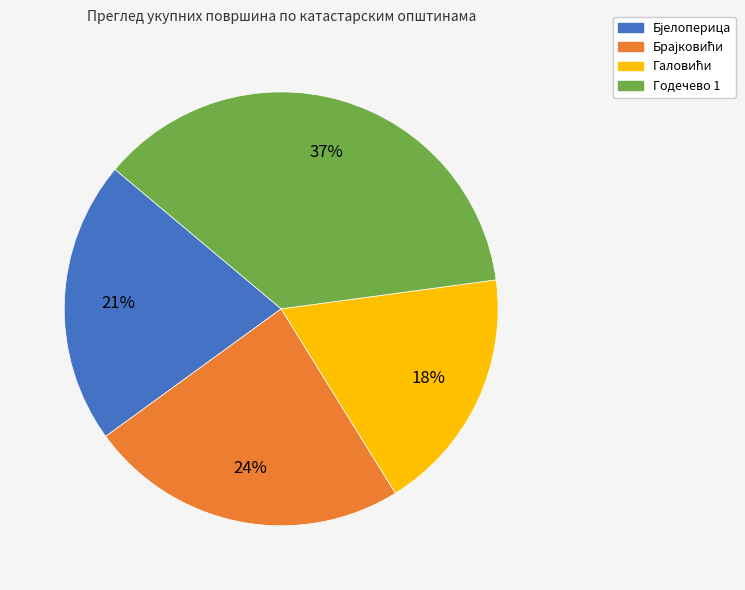

To the nearest percent, what portion does Годечево 1 represent?

37%